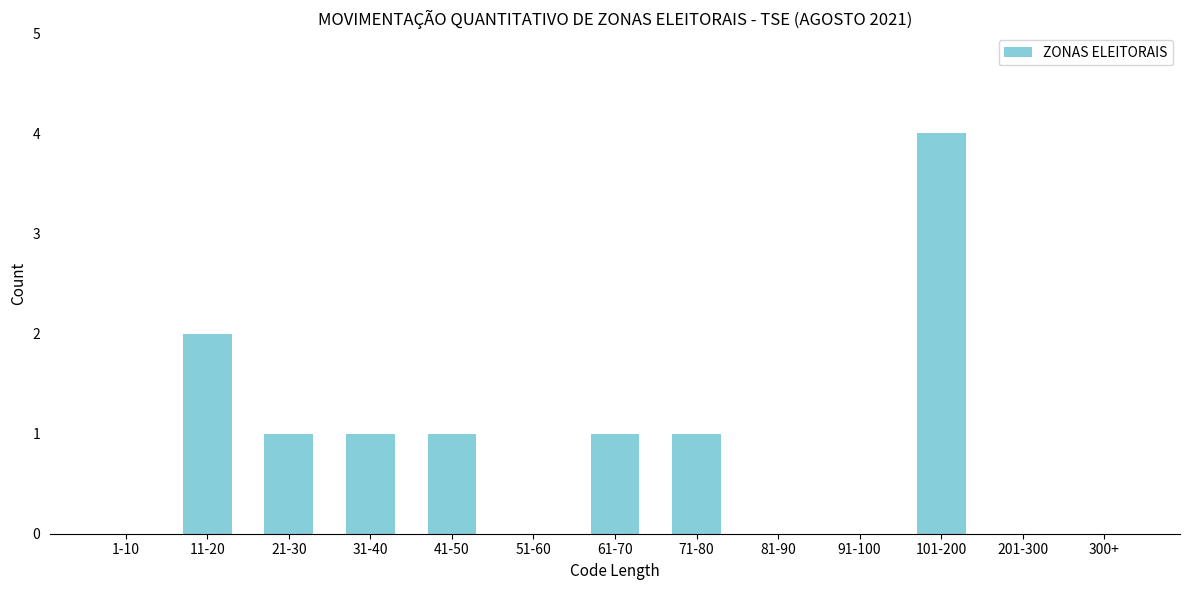

Reading left to right, extract all data points from this chart.

1-10=0	11-20=2	21-30=1	31-40=1	41-50=1	51-60=0	61-70=1	71-80=1	81-90=0	91-100=0	101-200=4	201-300=0	300+=0